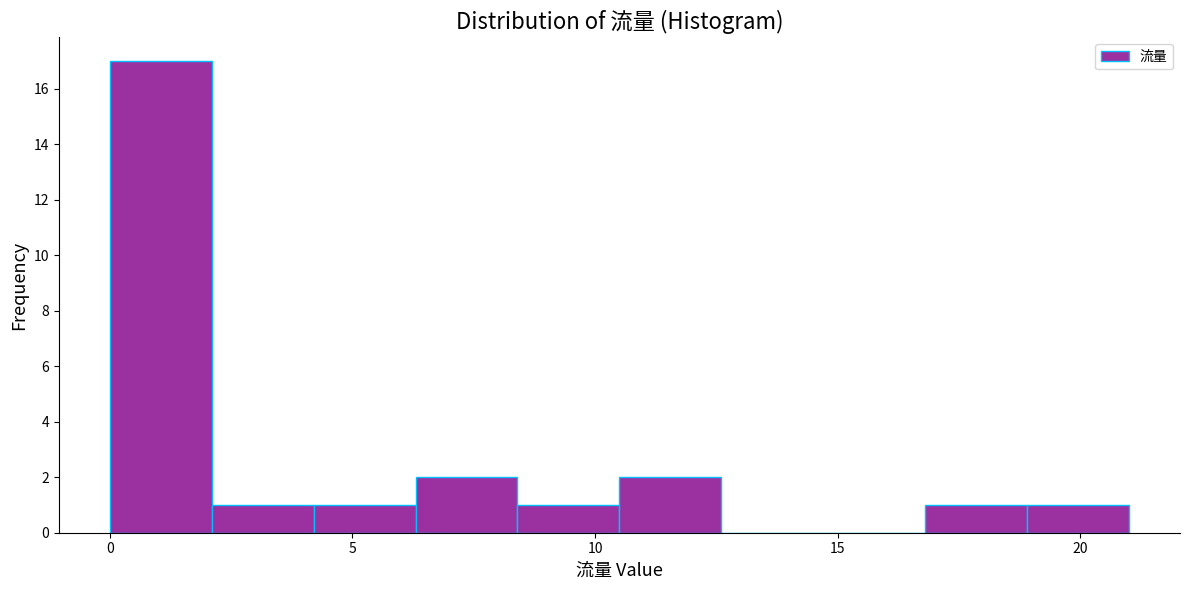

Which range on the x-axis has the tallest bar?

0.0 to 2.1